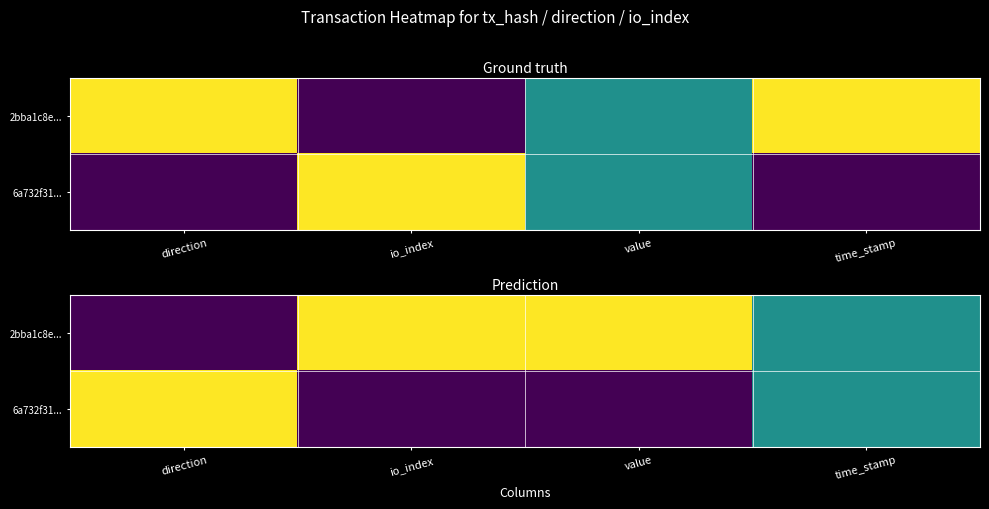

Which has a higher value, value or direction?

value